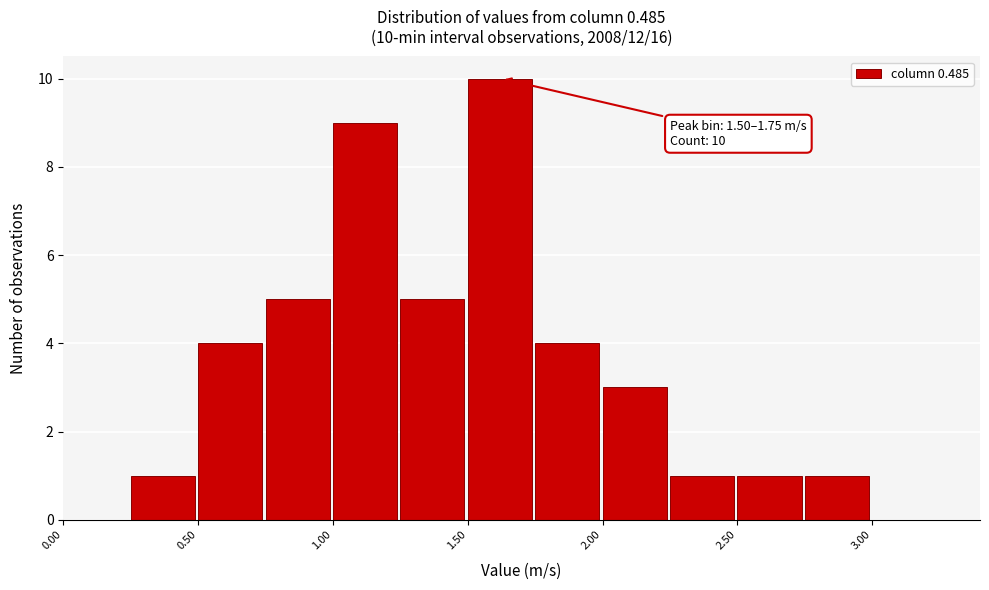

Over which range of the x-axis is the bar tallest?

1.50 to 1.75